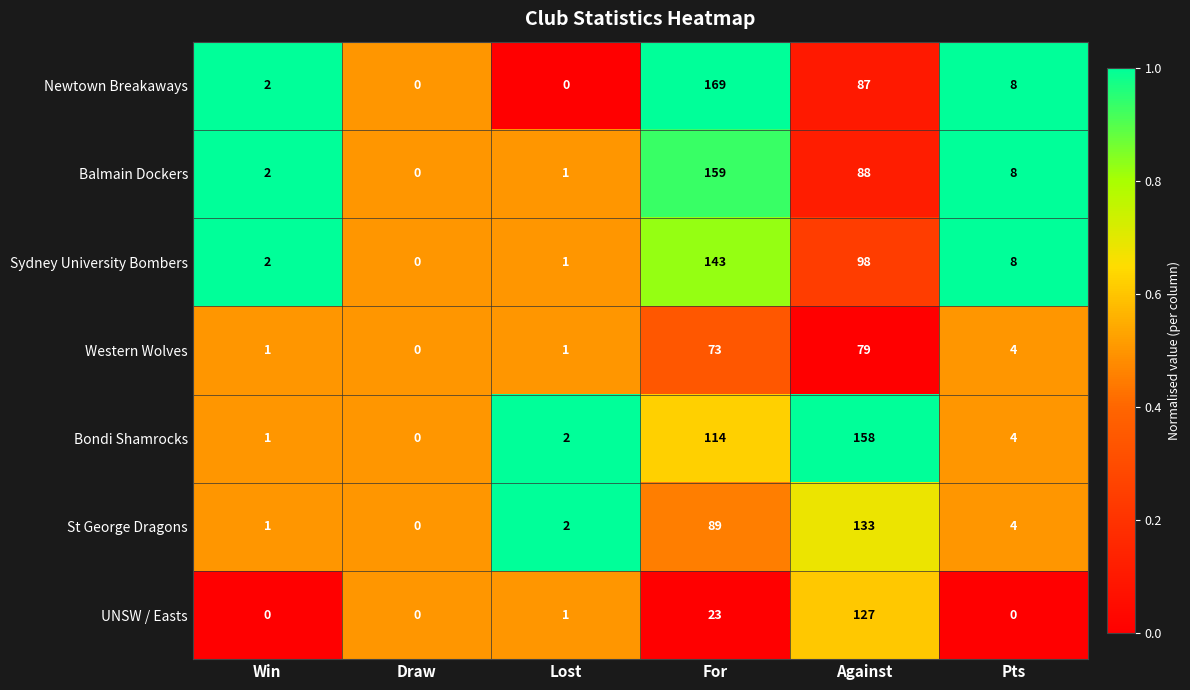

Which category has the highest value across all series?

For